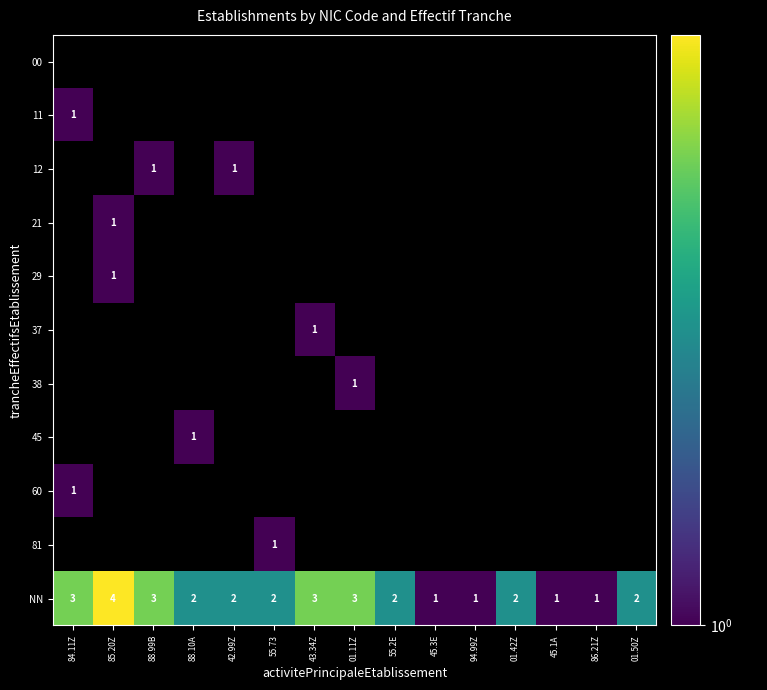

How many NN values are between 1 and 3?

14